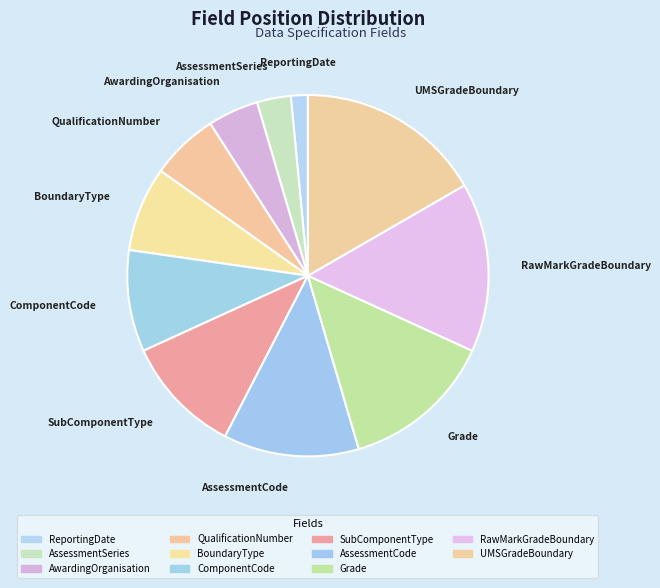

Is there any slice that represents more than half of the pie?

No